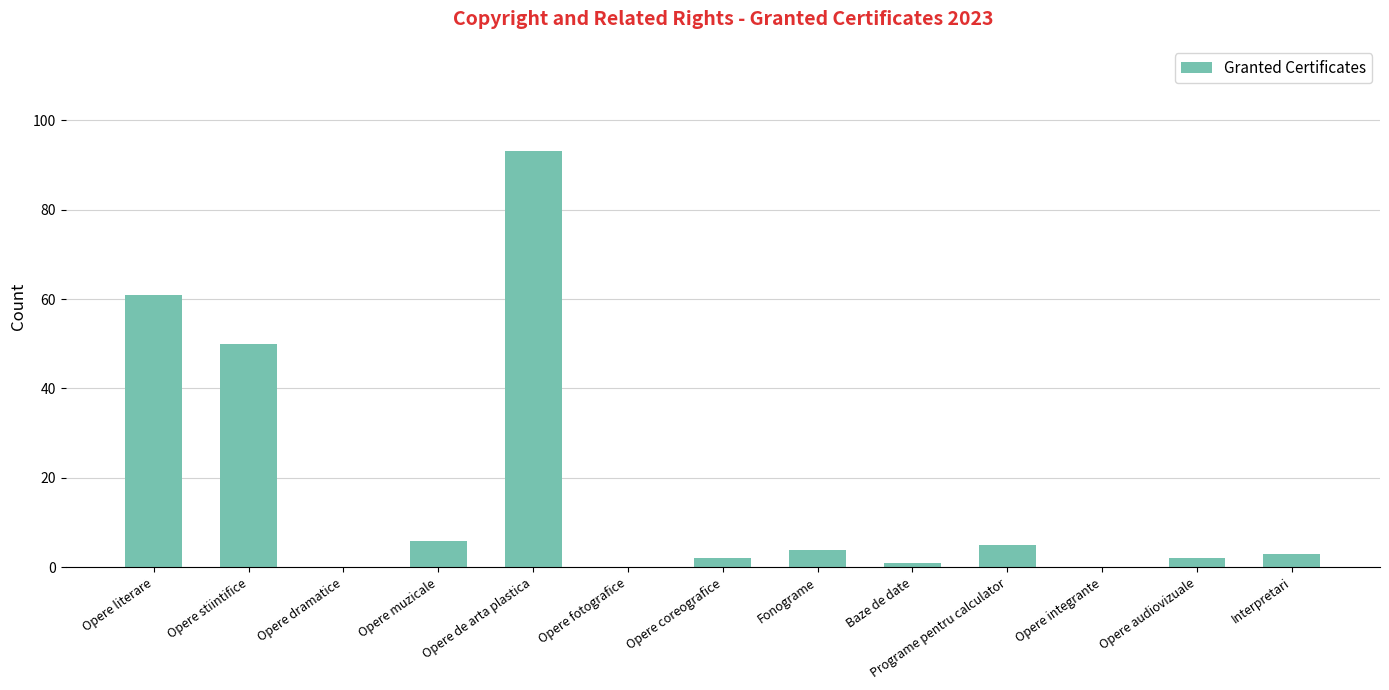

What is the average value?

17